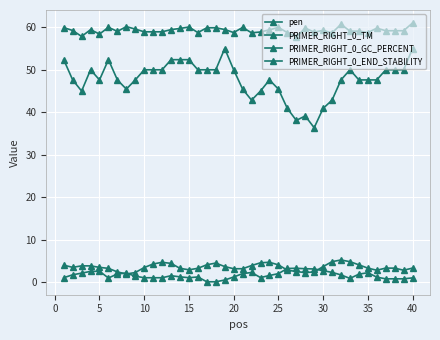

True or false: PRIMER_RIGHT_0_END_STABILITY and PRIMER_RIGHT_0_TM cross at least once.

False